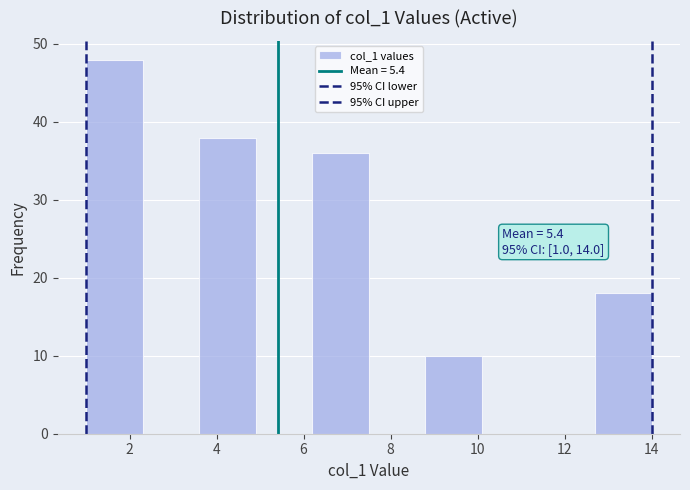

Which range on the x-axis has the tallest bar?

1.0 to 2.3